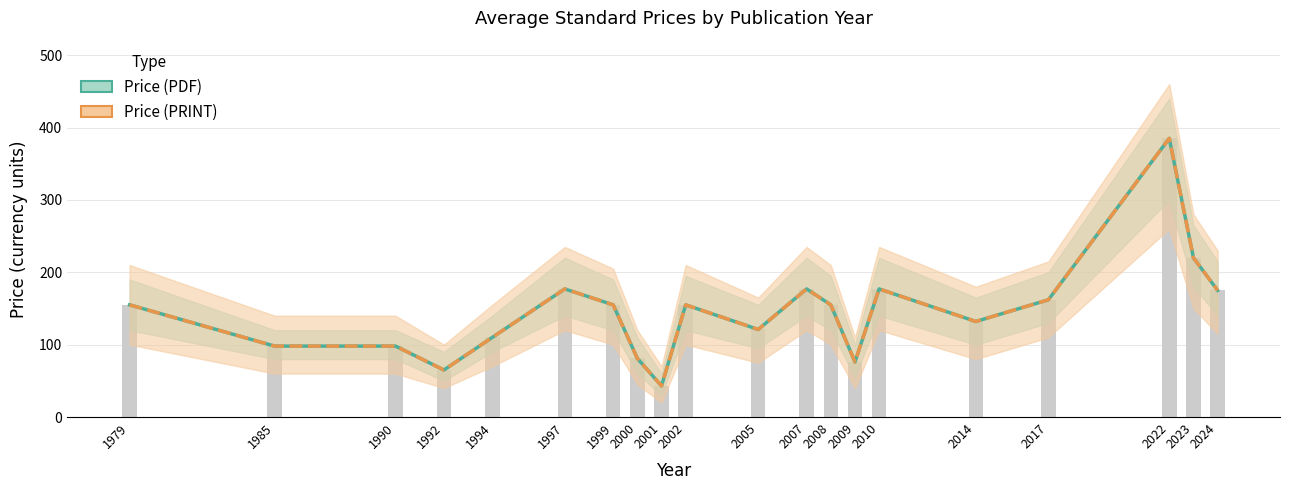

The Price (PRINT) series shows 58 at 2014. True or false?

False